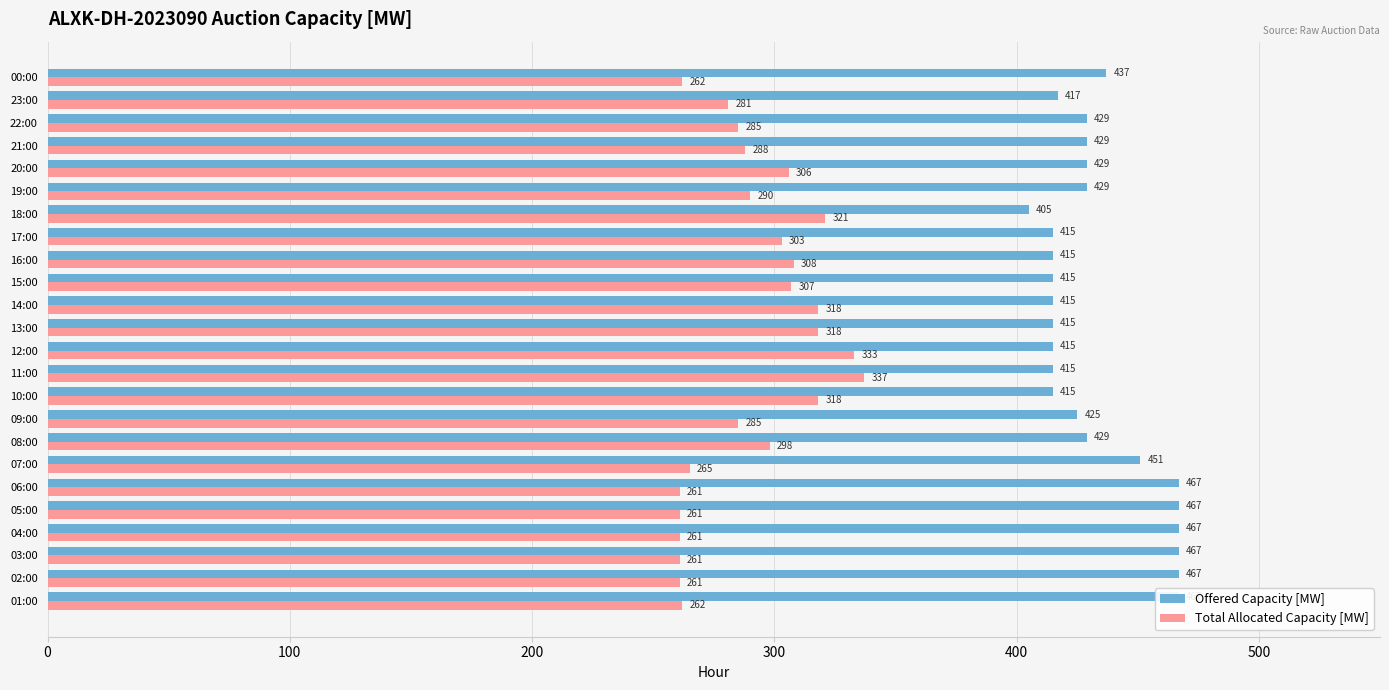

What is the average value of the Total Allocated Capacity [MW] series?

291